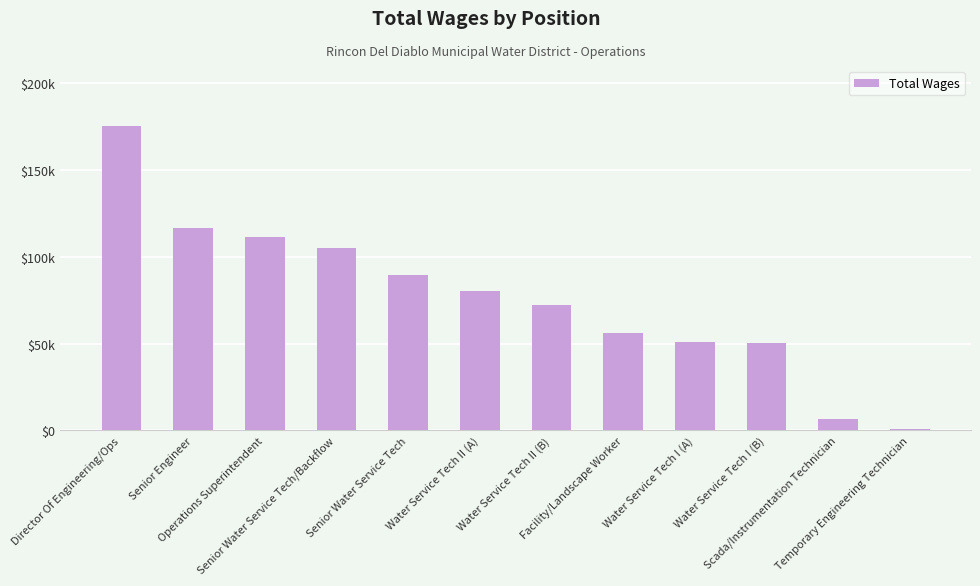

Are the bars horizontal?

No